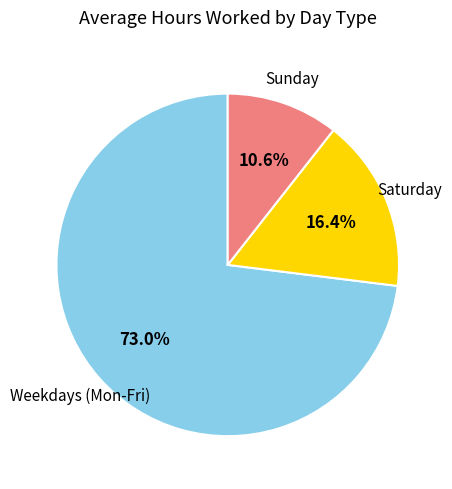

Rank the categories by value from highest to lowest.

Weekdays (Mon-Fri), Saturday, Sunday